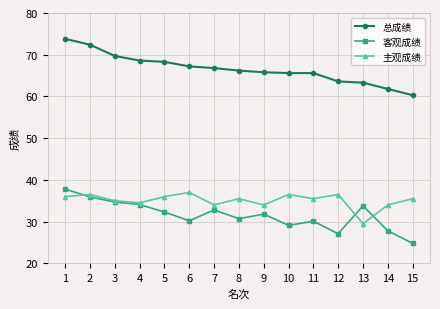

True or false: 客观成绩 and 主观成绩 cross at least once.

True